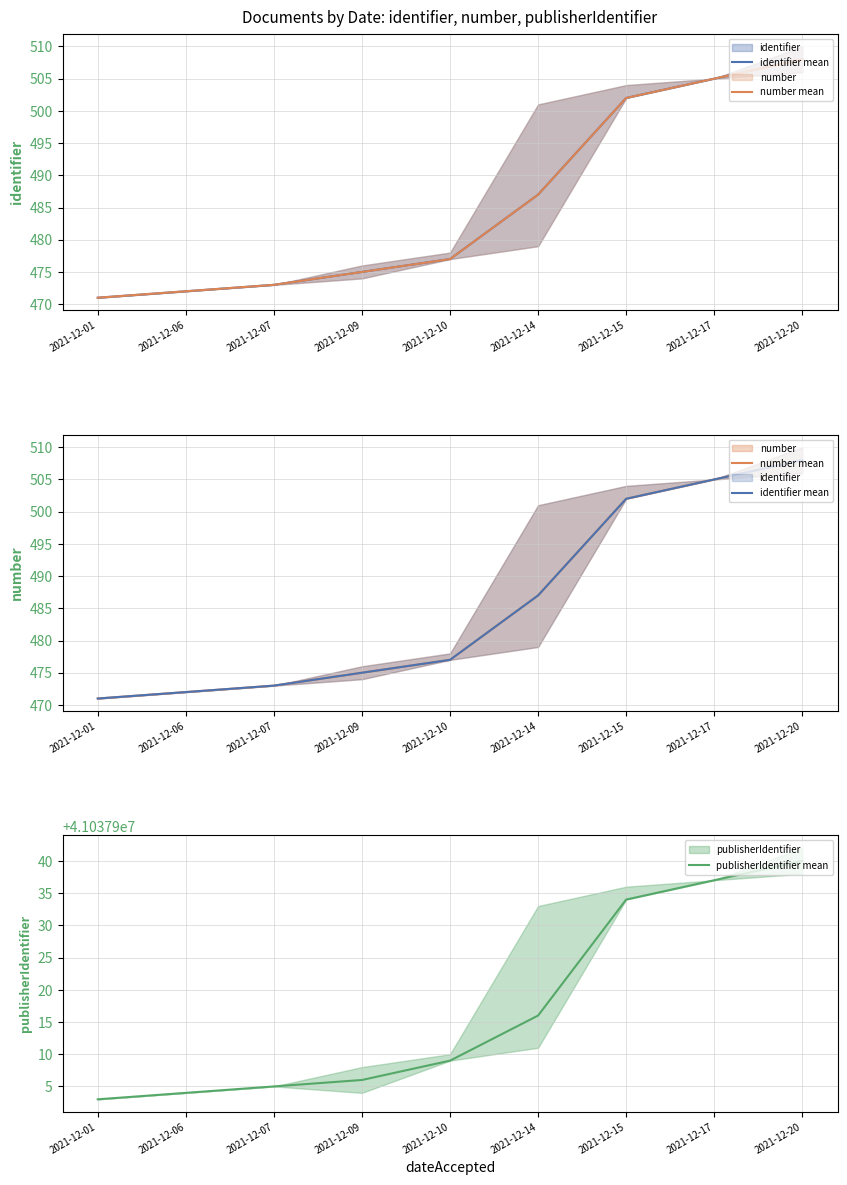

The publisherIdentifier mean series shows 70225645 at 2021-12-10. True or false?

False